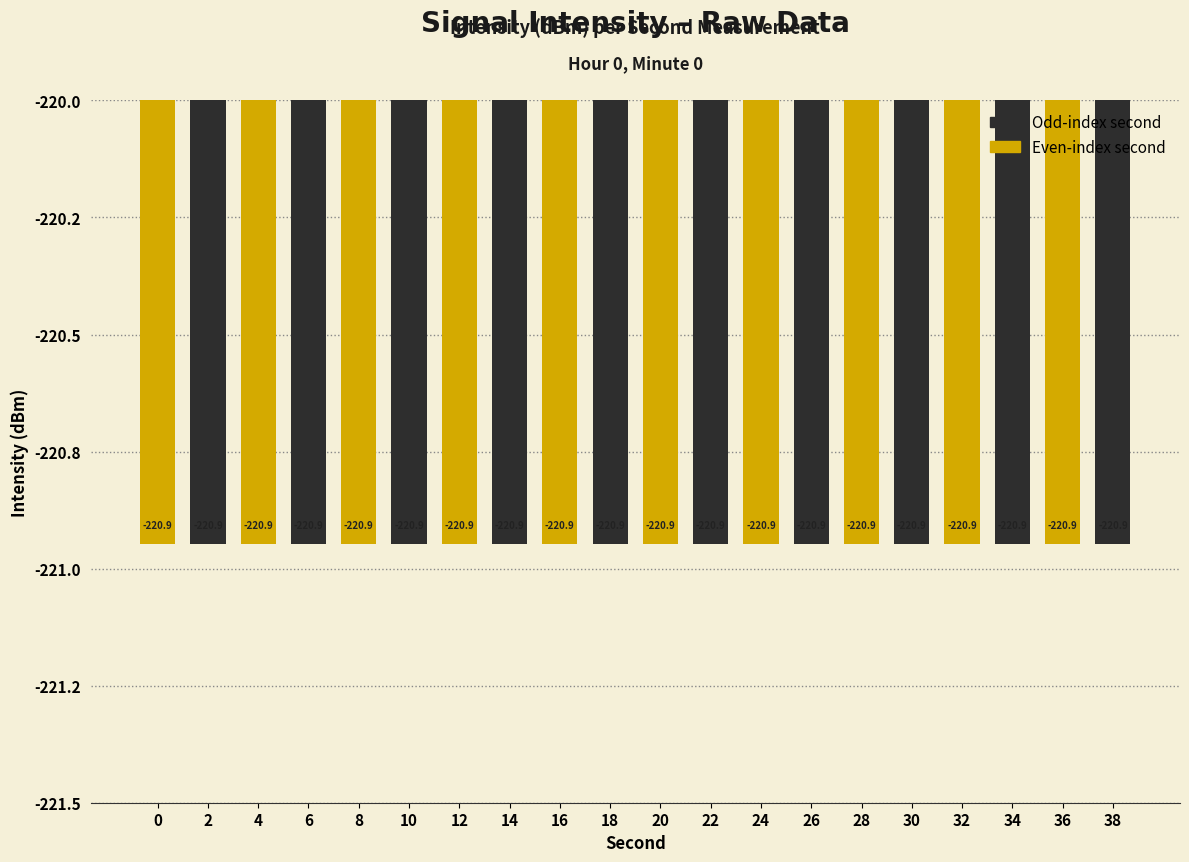

How many groups of bars are there?

20